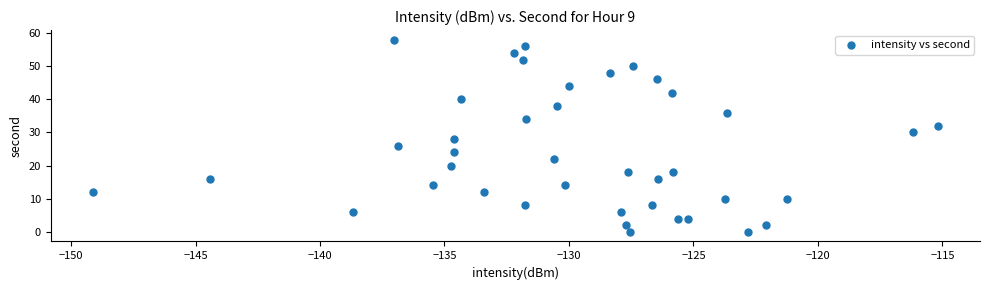

What is the range of Y values (max minus min)?

58